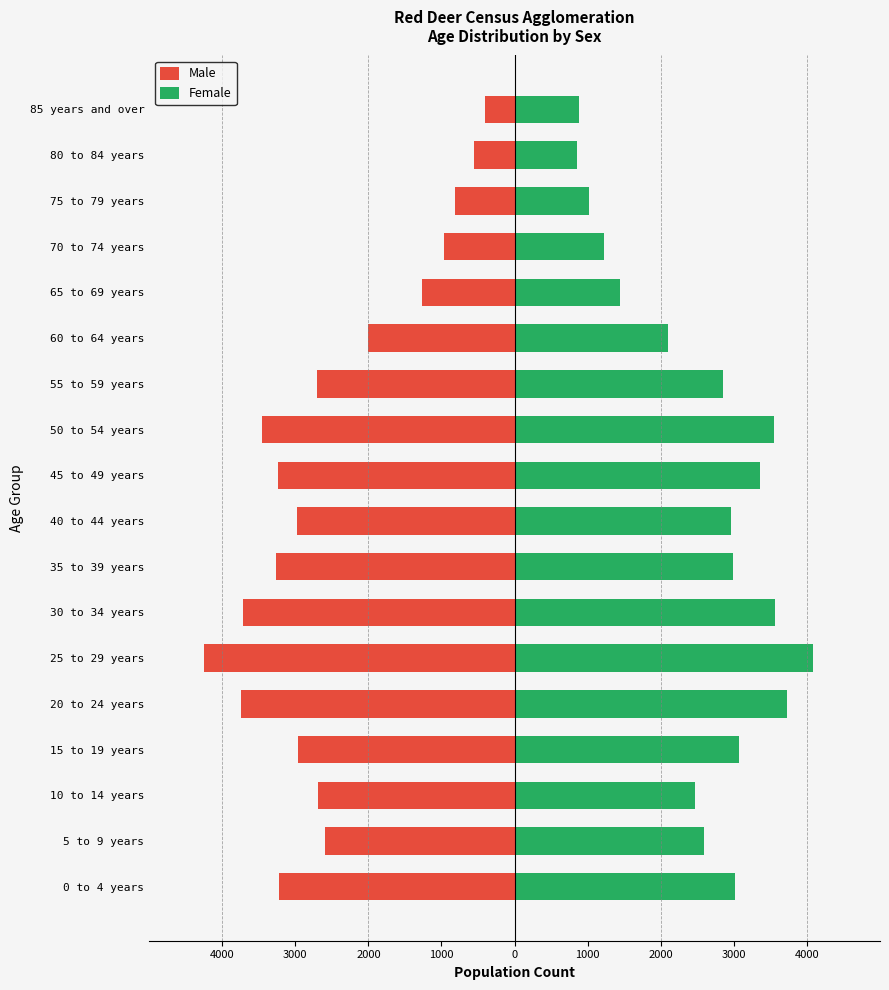

Reading left to right, what are all the values shown in this chart?

Male: -3220	-2590	-2685	-2960	-3750	-4255	-3720	-3265	-2980	-3235	-3450	-2705	-2005	-1270	-970	-820	-550	-405
Female: 3020	2590	2465	3065	3725	4085	3560	2990	2955	3360	3545	2850	2100	1440	1220	1025	850	885